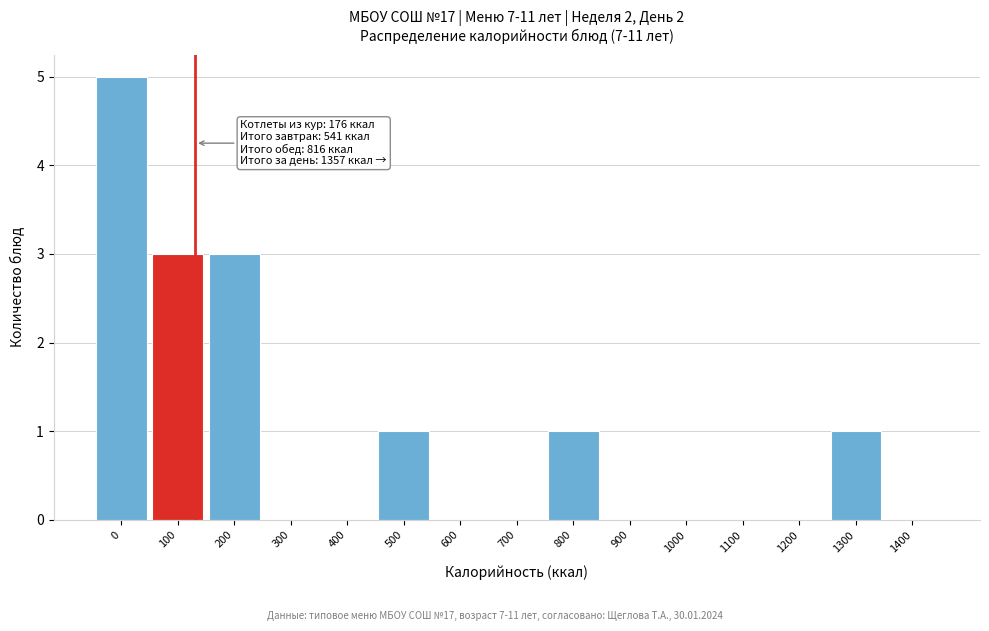

Reading left to right, transcribe all the data shown in this chart.

0=5	100=3	200=3	300=0	400=0	500=1	600=0	700=0	800=1	900=0	1000=0	1100=0	1200=0	1300=1	1400=0